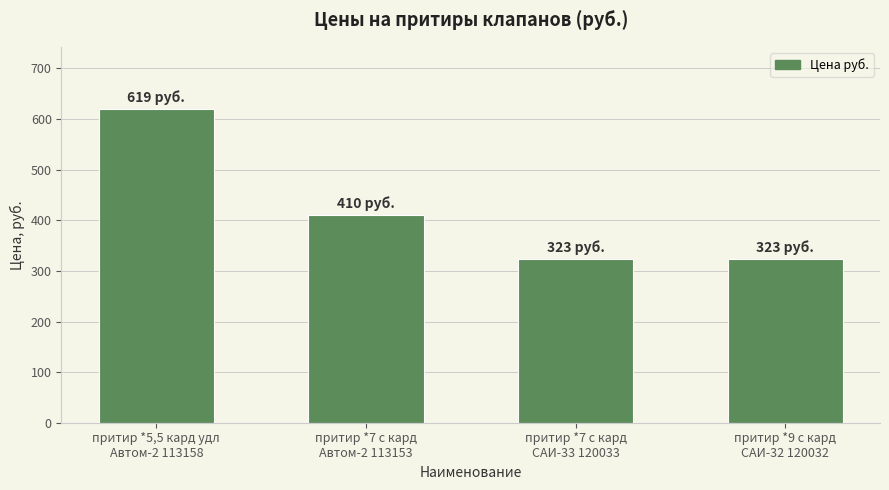

True or false: the data shows 116 at притир *9 с кард
САИ-32 120032.

False